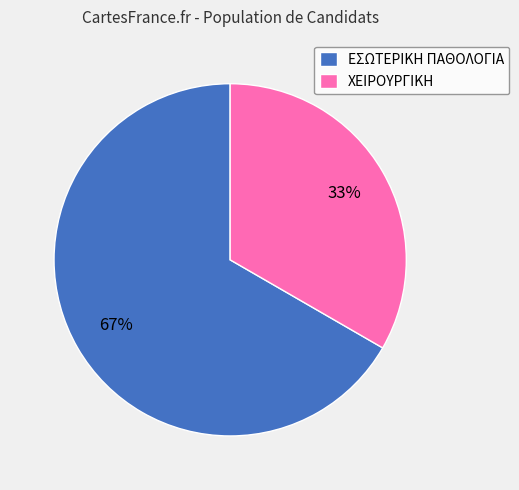

Rank the categories by value from highest to lowest.

ΕΣΩΤΕΡΙΚΗ ΠΑΘΟΛΟΓΙΑ, ΧΕΙΡΟΥΡΓΙΚΗ